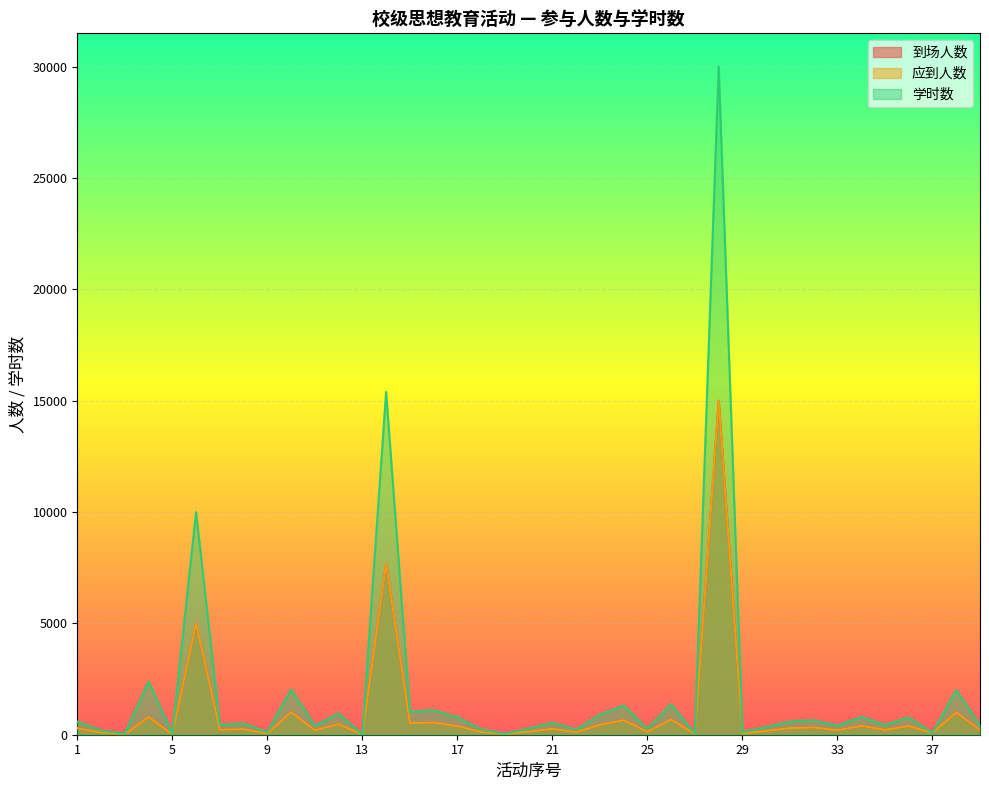

What are all the series names shown in the legend?

到场人数, 应到人数, 学时数